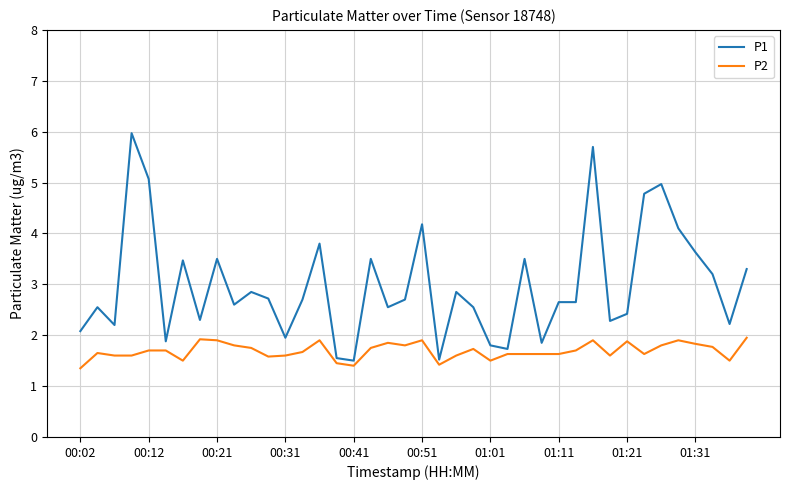

True or false: P2 and P1 cross at least once.

False